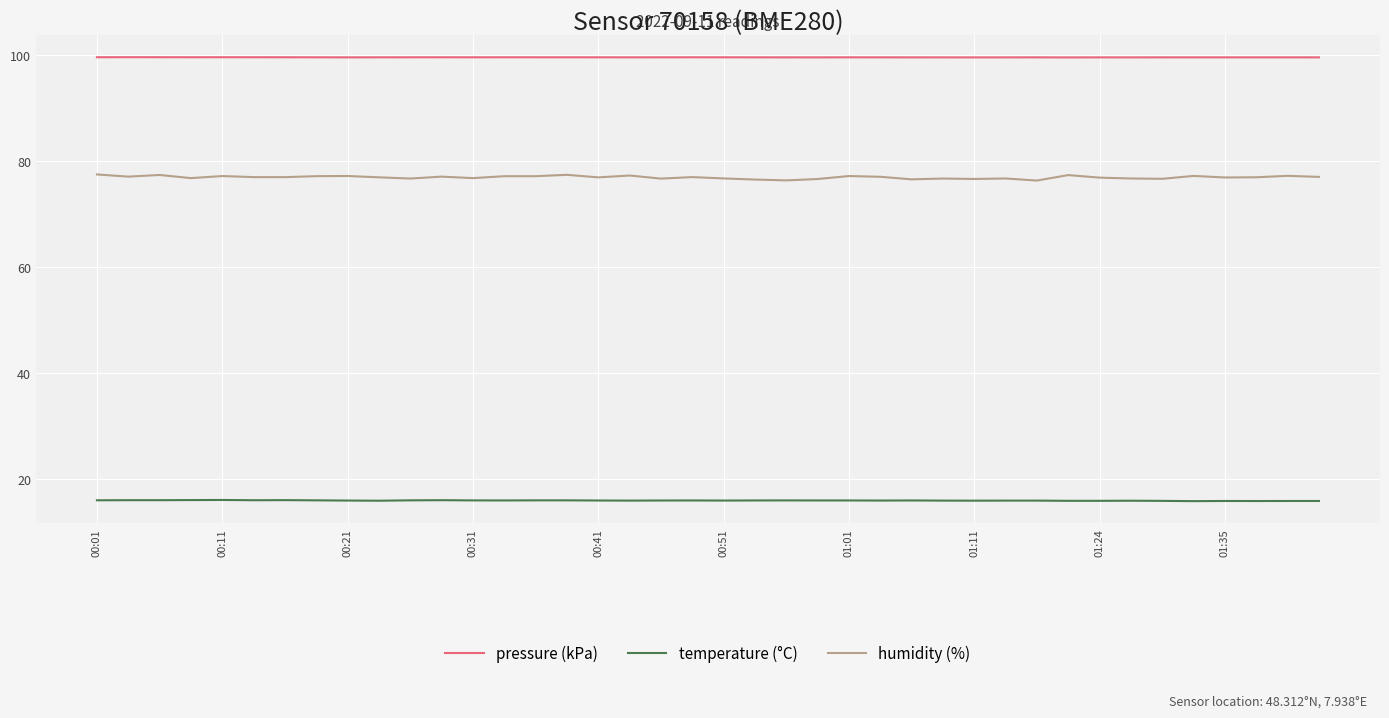

What is the greatest value displayed?

99.5